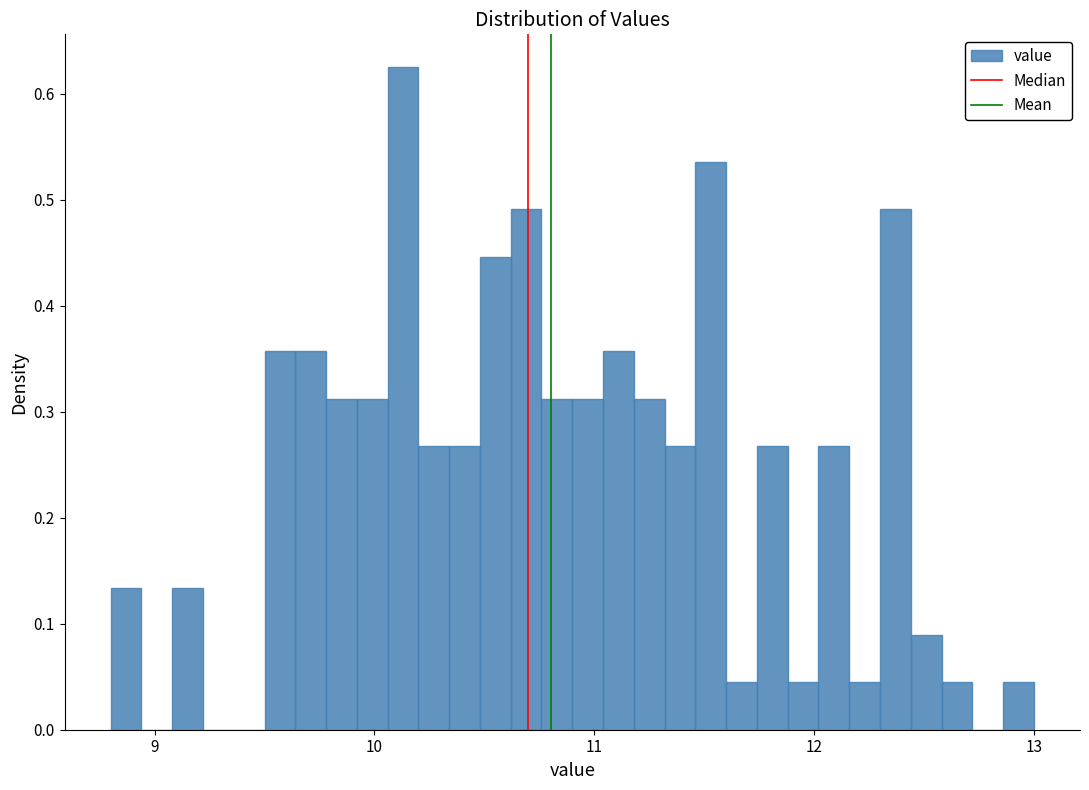

Read against the x-axis, roughly where is the centre of the tallest bar?

10.1